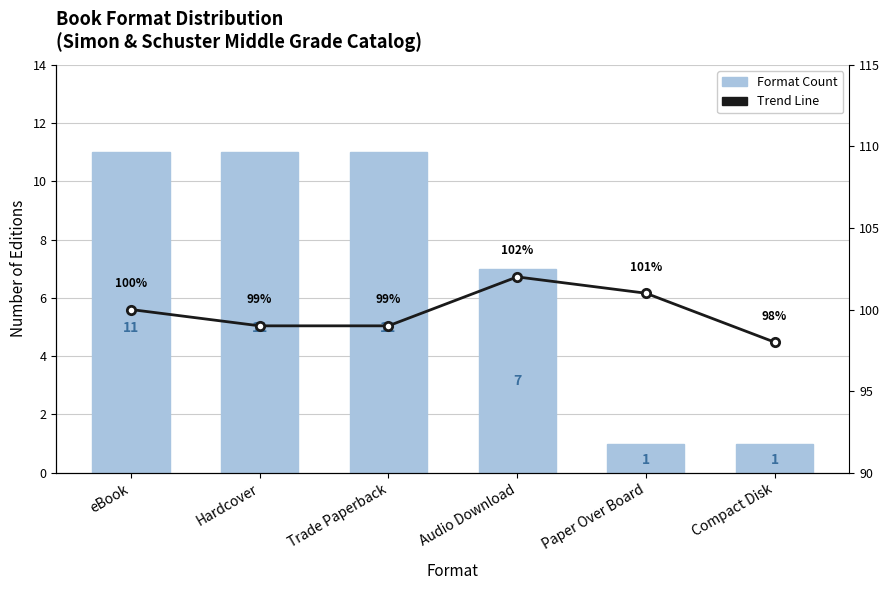

What is the sum of all Format Count values?

42